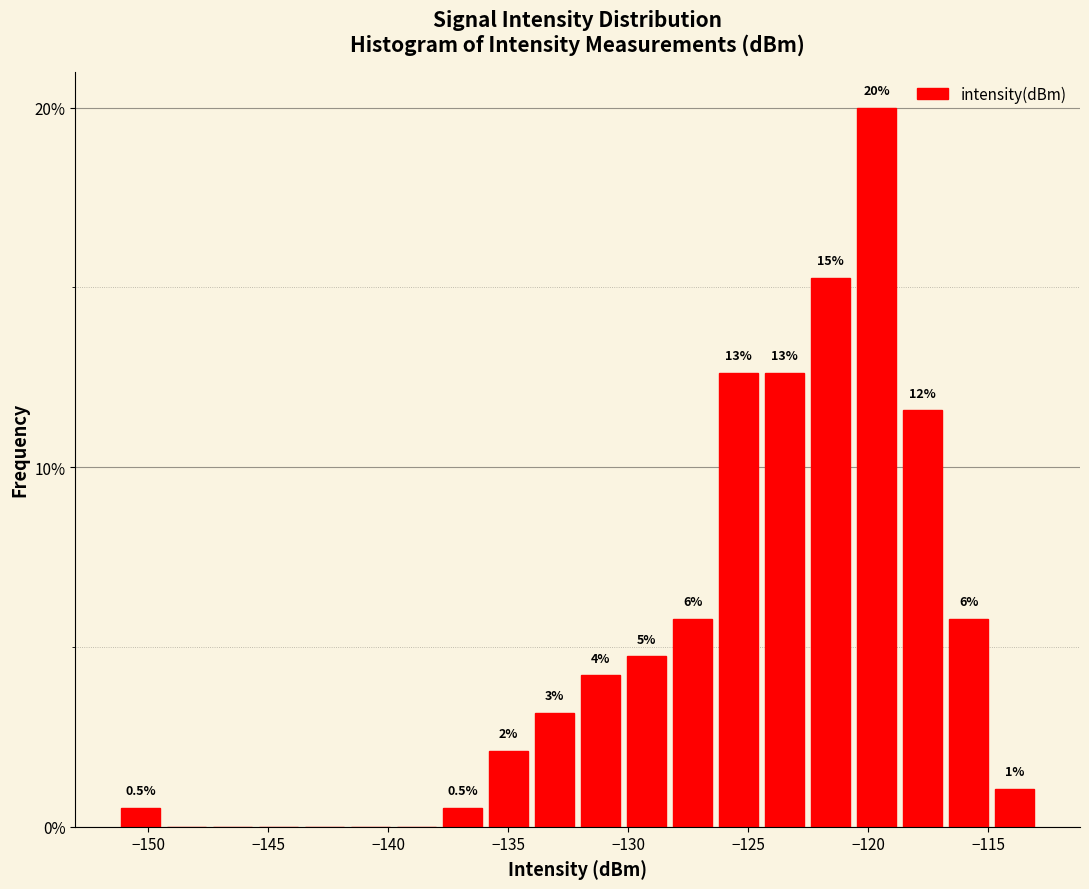

Around what value on the x-axis is the tallest bar? Give the approximate position of its centre, as read against the axis.

-119.5